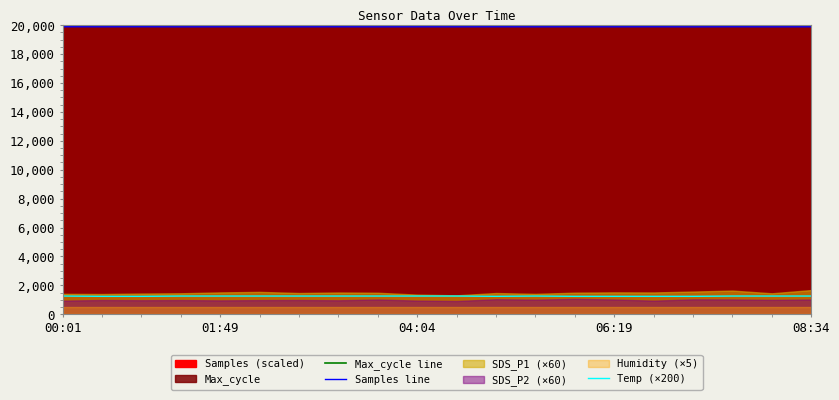

What is the value of the Max_cycle line point at the 5th from the left?

20032.0